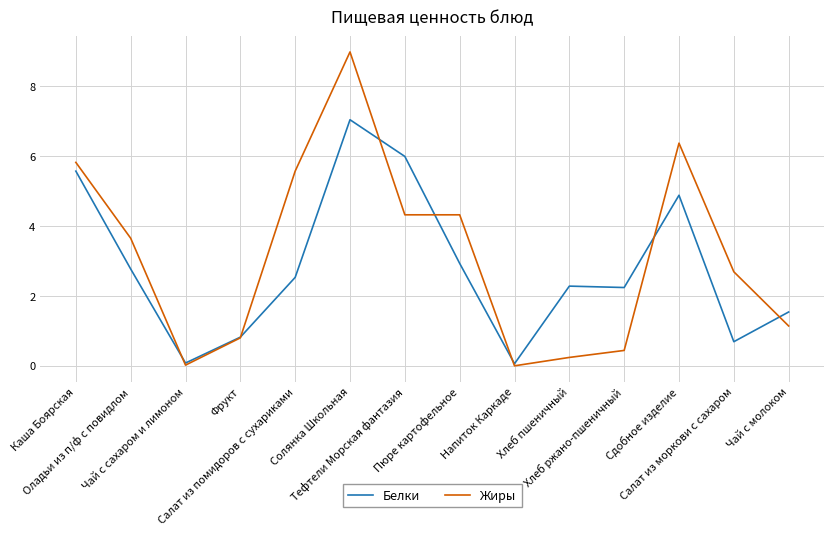

Where does the Жиры series first go above 3?

Каша Боярская